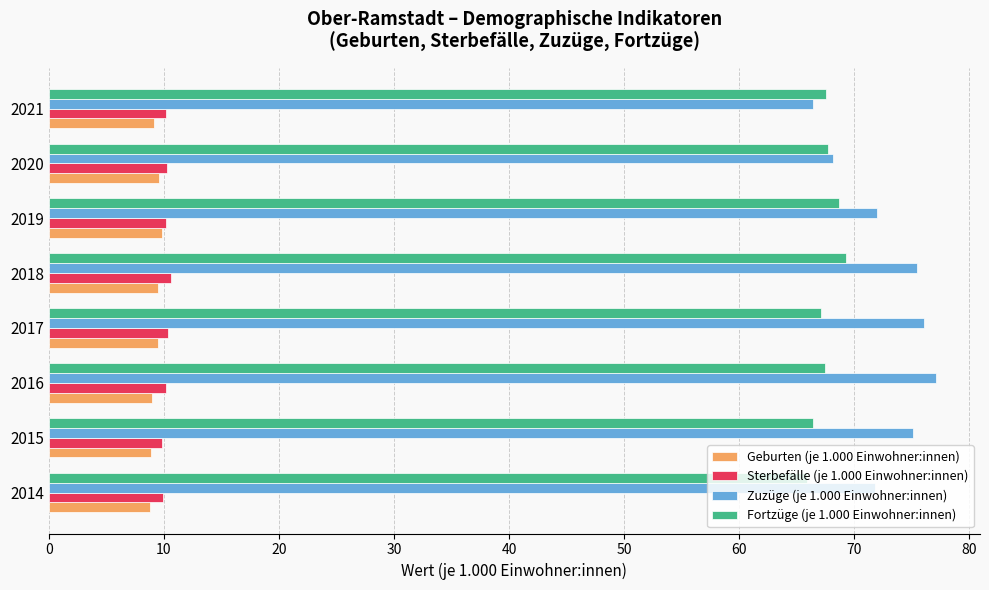

Count the number of data series in this chart.

4